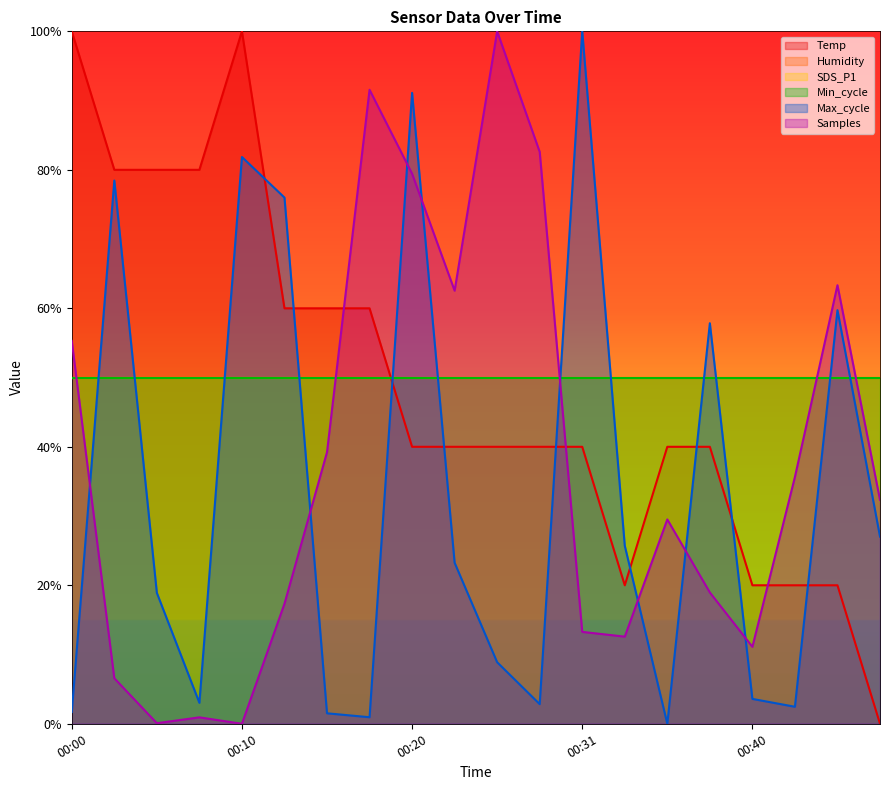

At which category does Temp reach its first local peak?

00:10